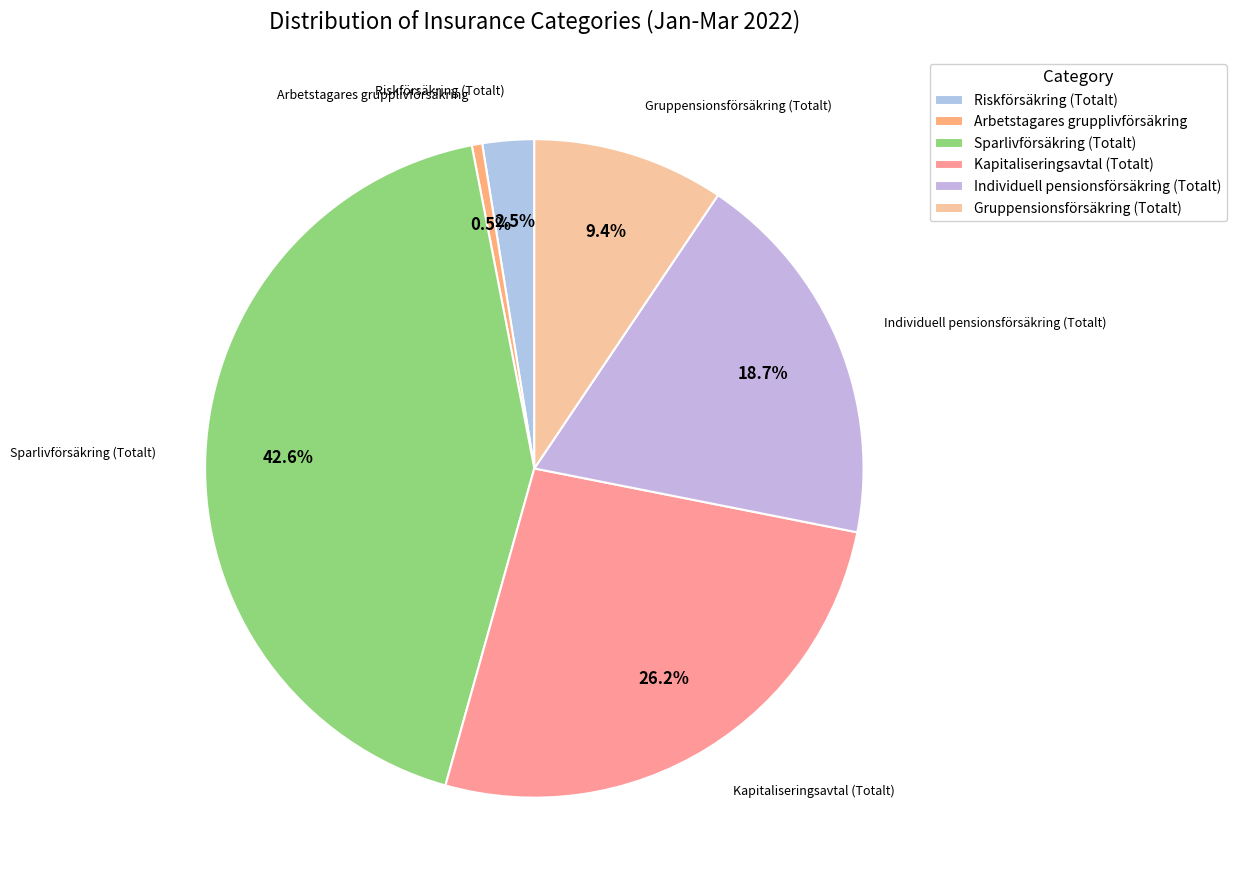

What is the total percentage of Arbetstagares grupplivförsäkring and Sparlivförsäkring (Totalt)?

43.1%